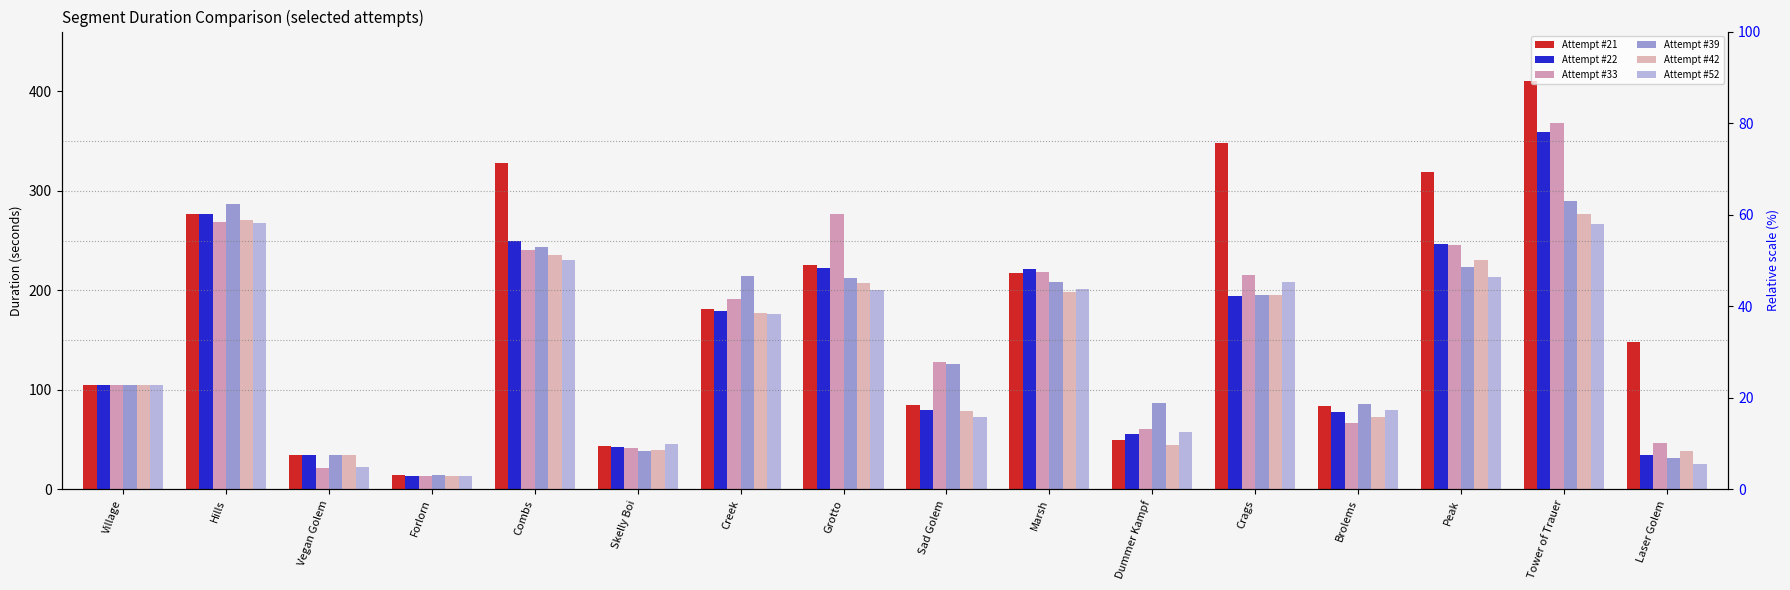

At which category does the chart reach its minimum across all series?

Forlorn